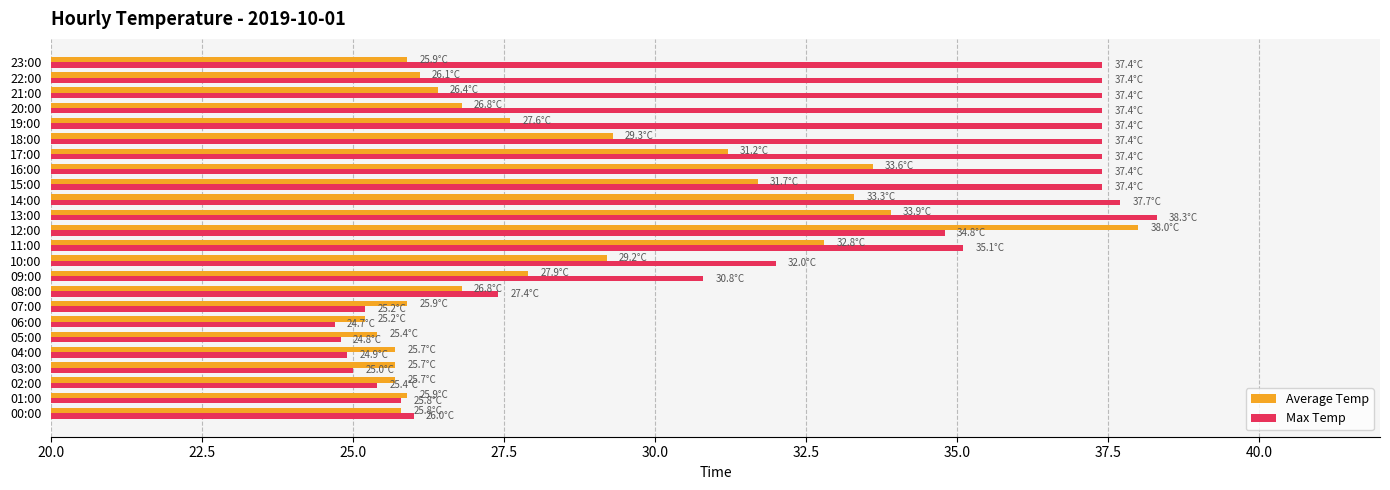

How many distinct data groups are displayed?

2